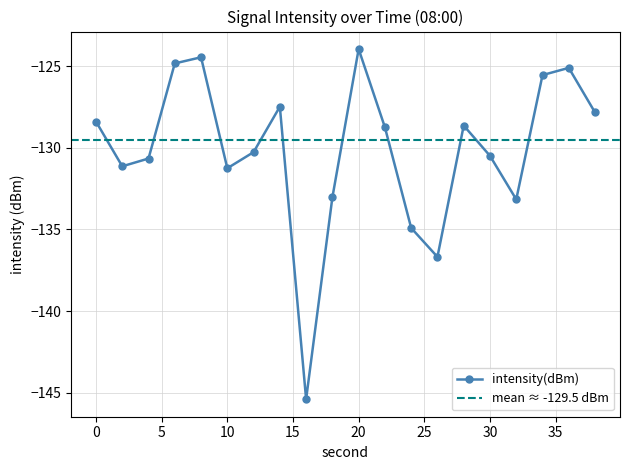

How many lines are shown in the chart?

1